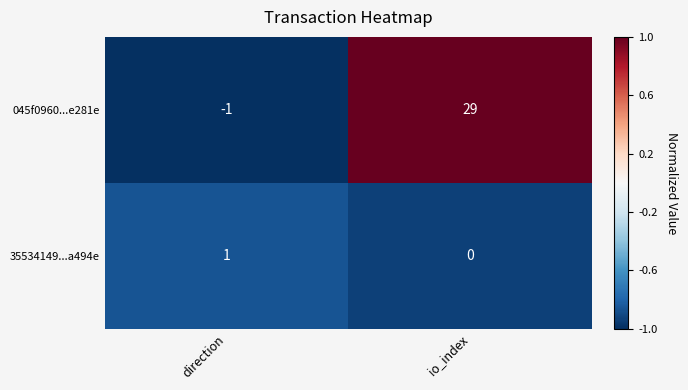

Is it true that 35534149...a494e equals 1 at direction?

True